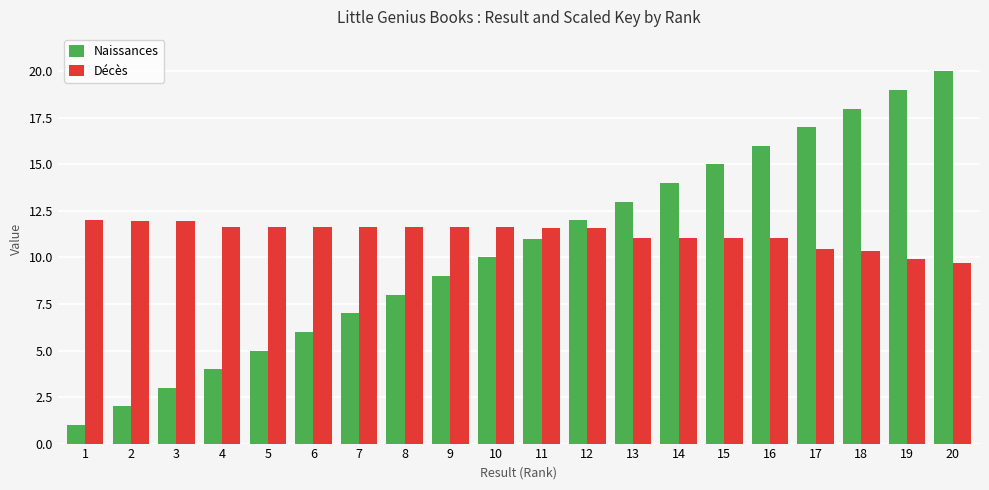

What are all the series names shown in the legend?

Naissances, Décès